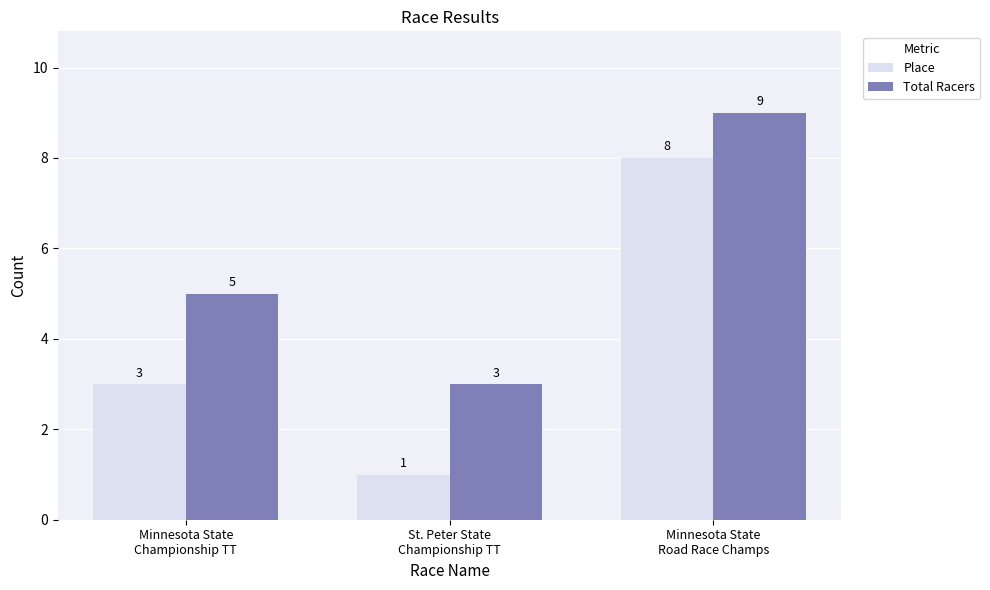

Rank the series at St. Peter State
Championship TT from lowest to highest value.

Place, Total Racers